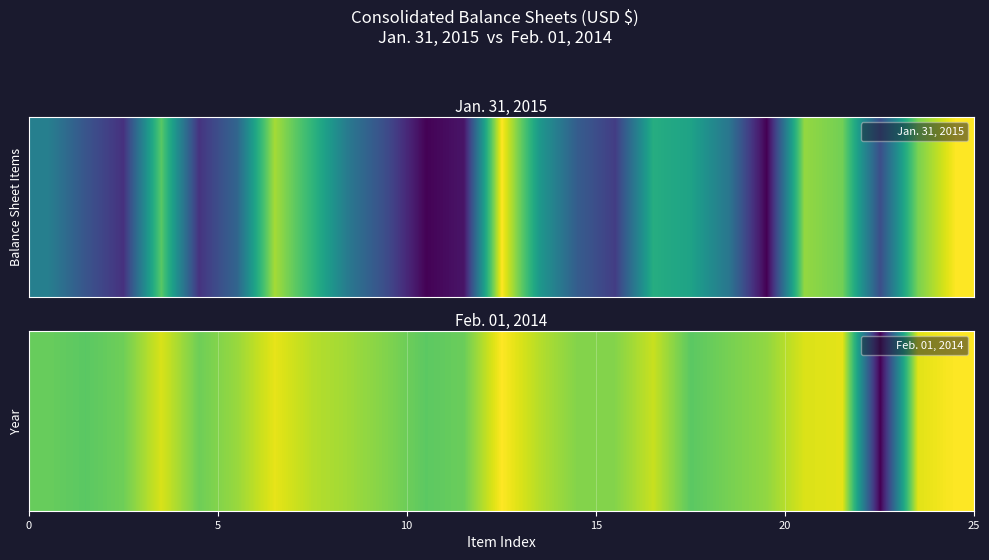

Count the number of categories in the chart.

25